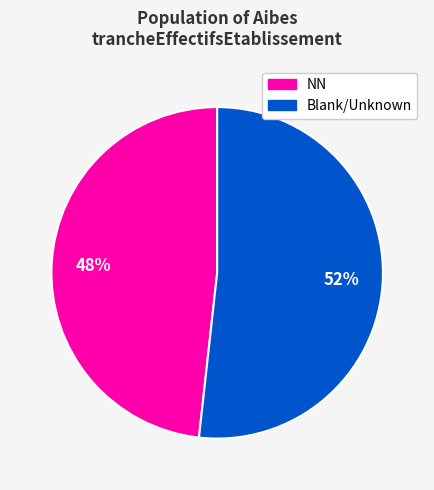

Is there any slice that represents more than half of the pie?

Yes